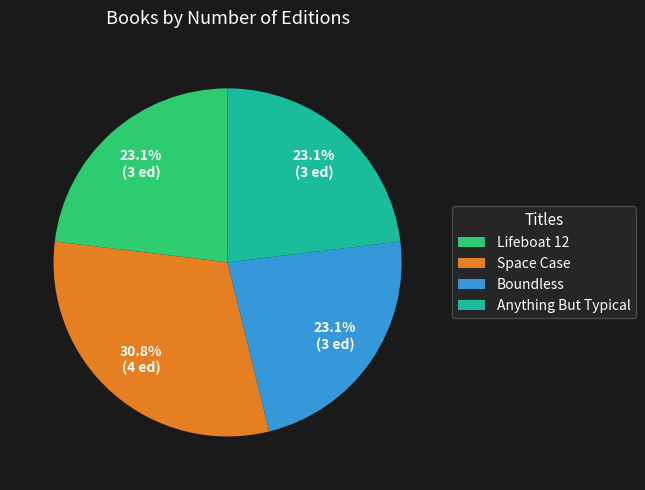

Which category has the biggest portion of the pie?

Space Case